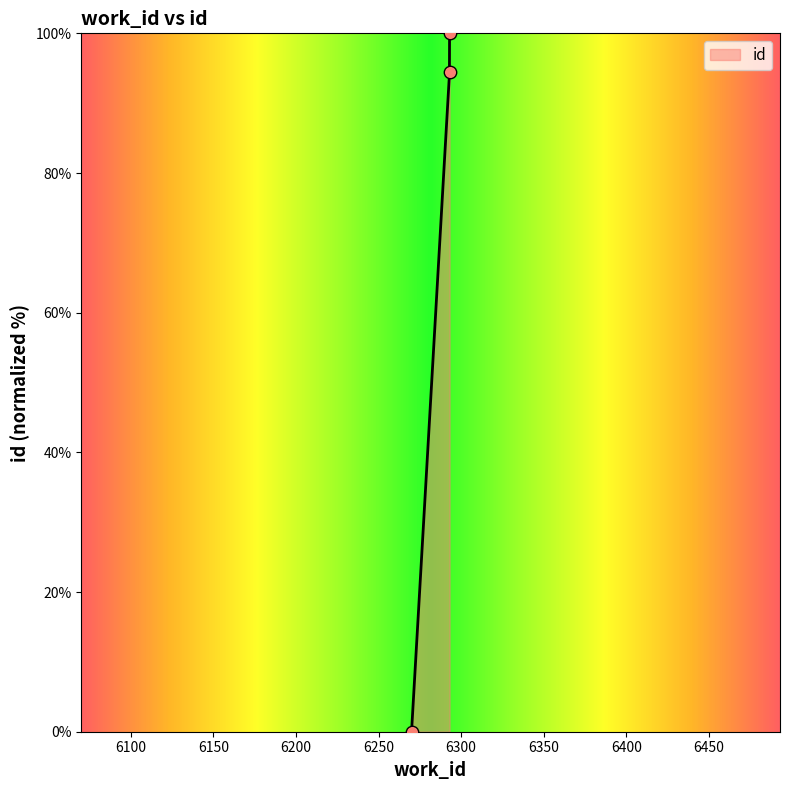

What is the change in value from 6270 to 6293?

+100.0